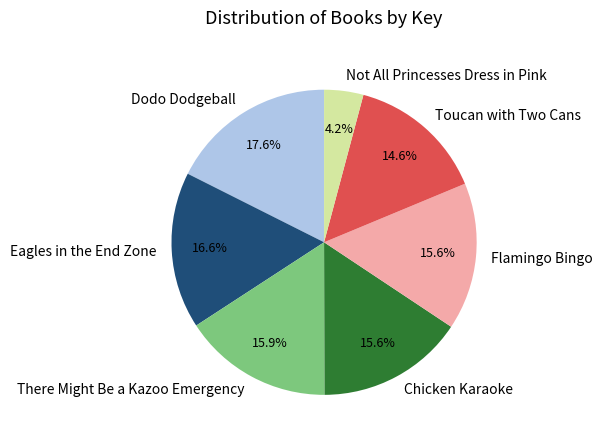

What is the largest slice in the pie chart?

Dodo Dodgeball